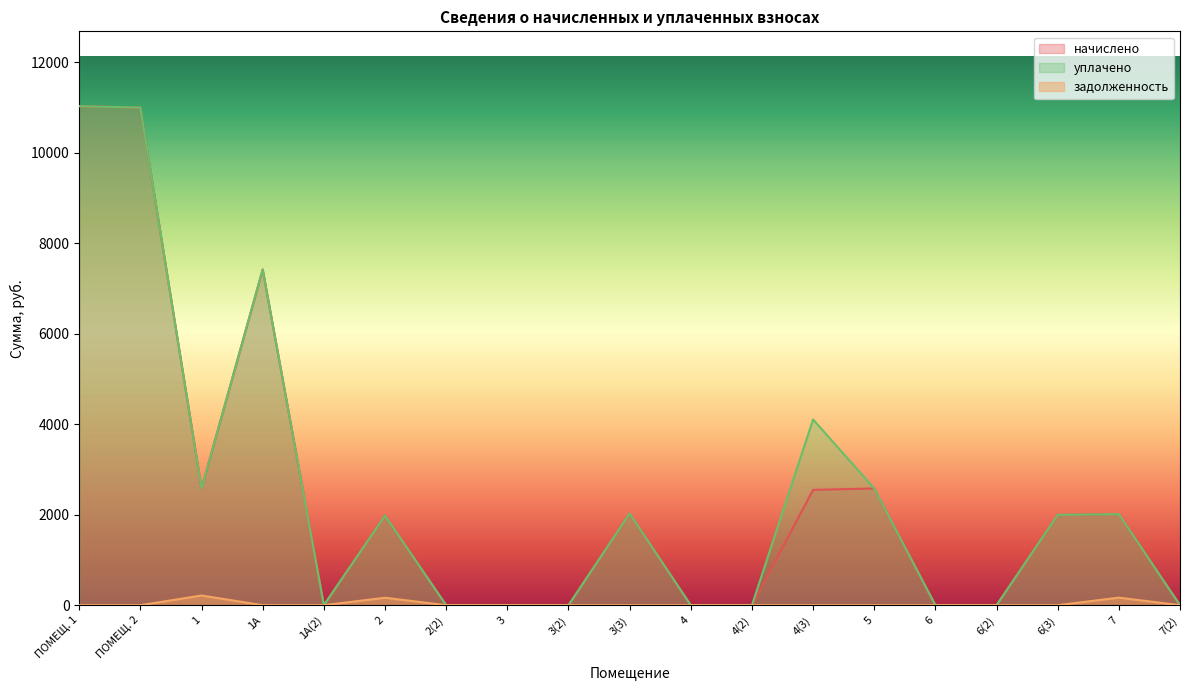

True or false: уплачено and начислено cross at least once.

False